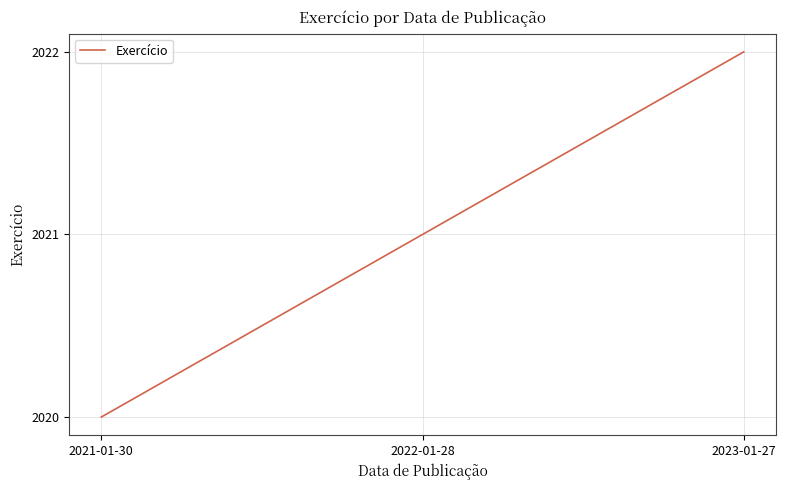

What is the maximum value shown in the chart?

2022